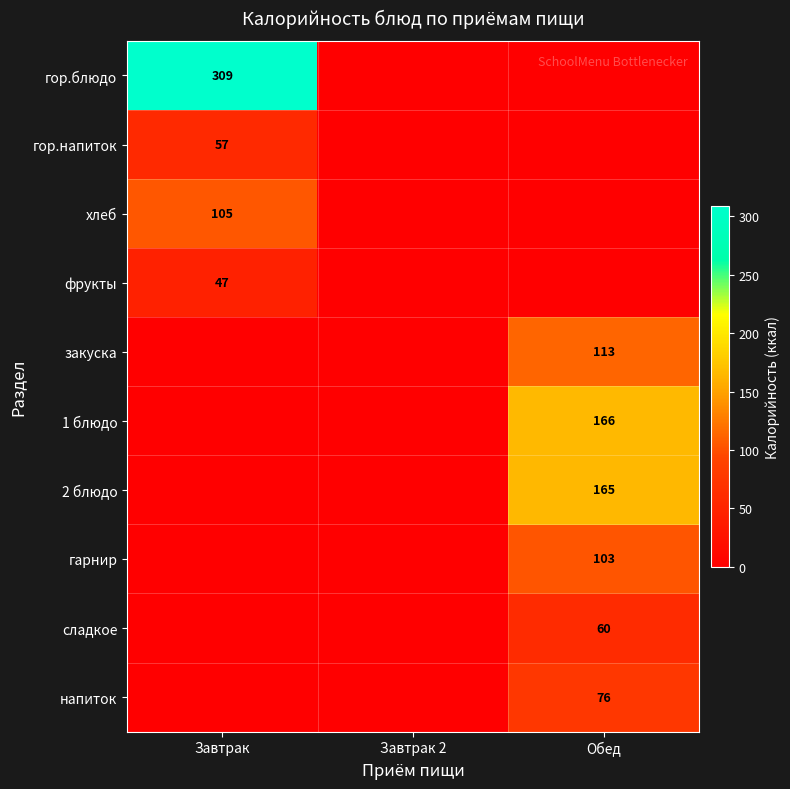

True or false: напиток has a value of 76 at Обед.

True